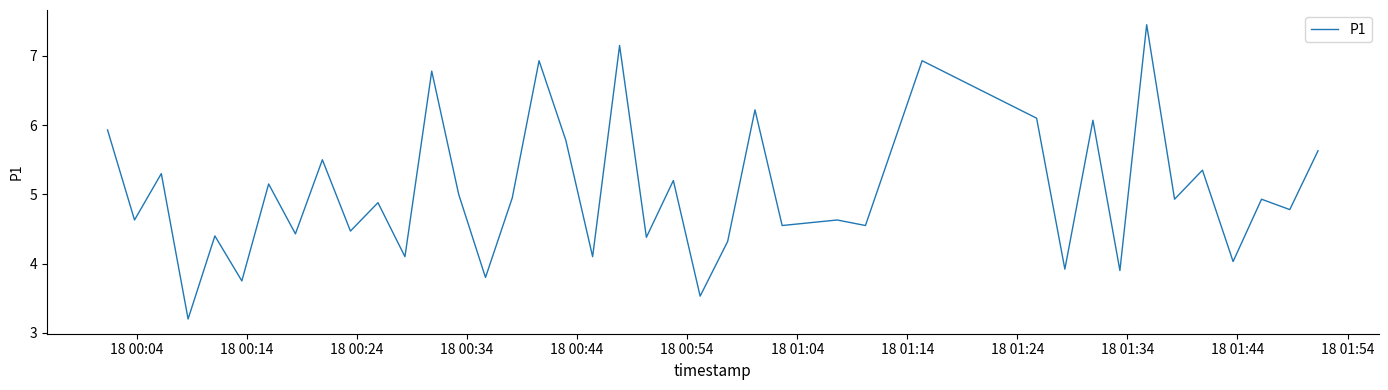

What is the minimum value shown in the chart?

3.2